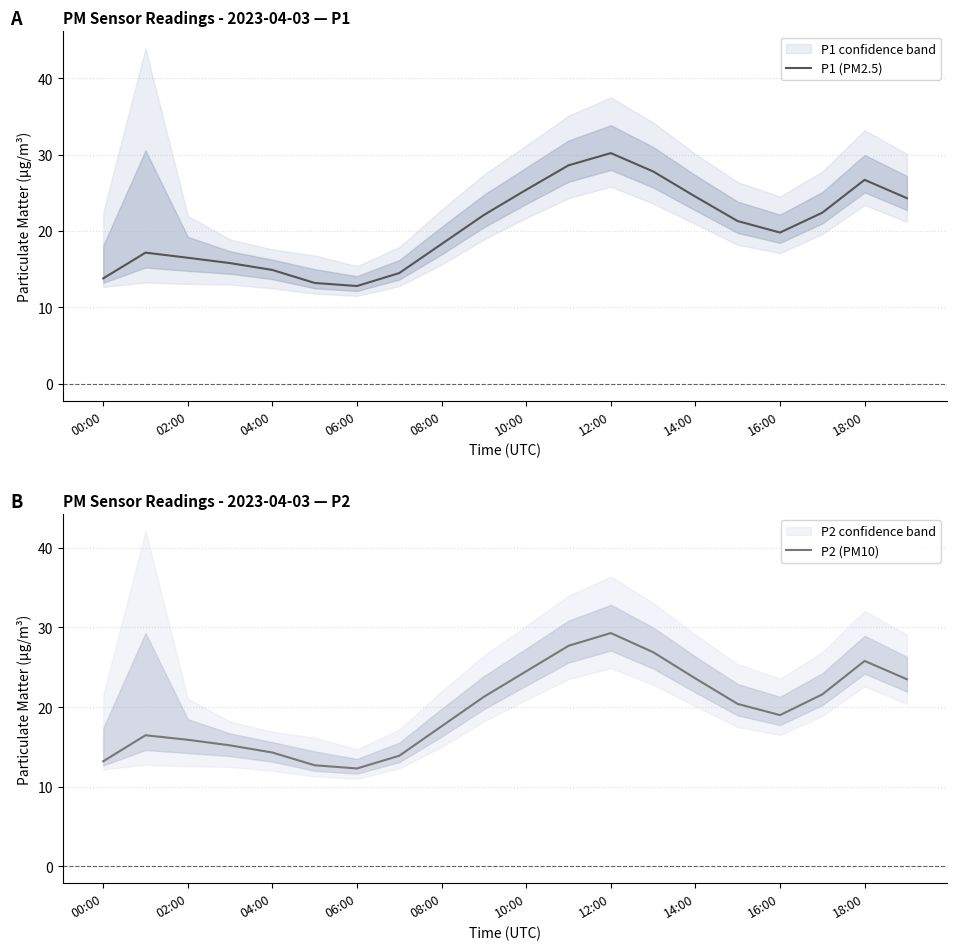

True or false: P1 (PM2.5) and P2 (PM10) intersect in this chart.

False